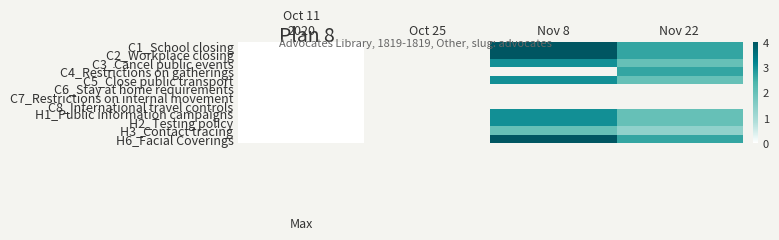

Is the value of C3_Cancel public events at Nov 8 greater than the value of C1_School closing at Nov 8?

No